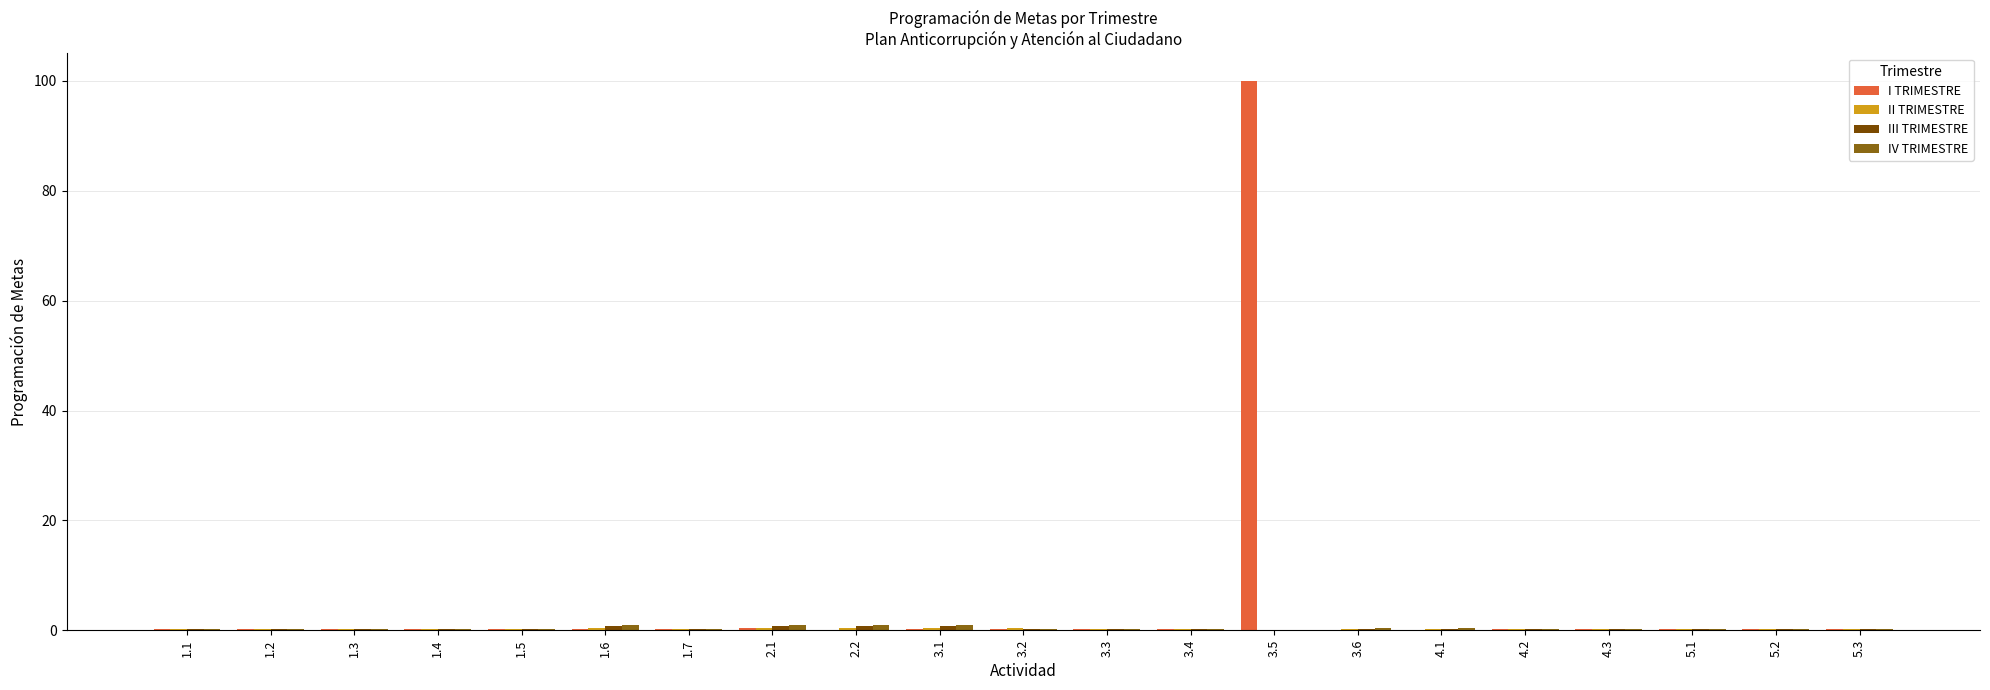

Which series has the widest spread of values?

I TRIMESTRE